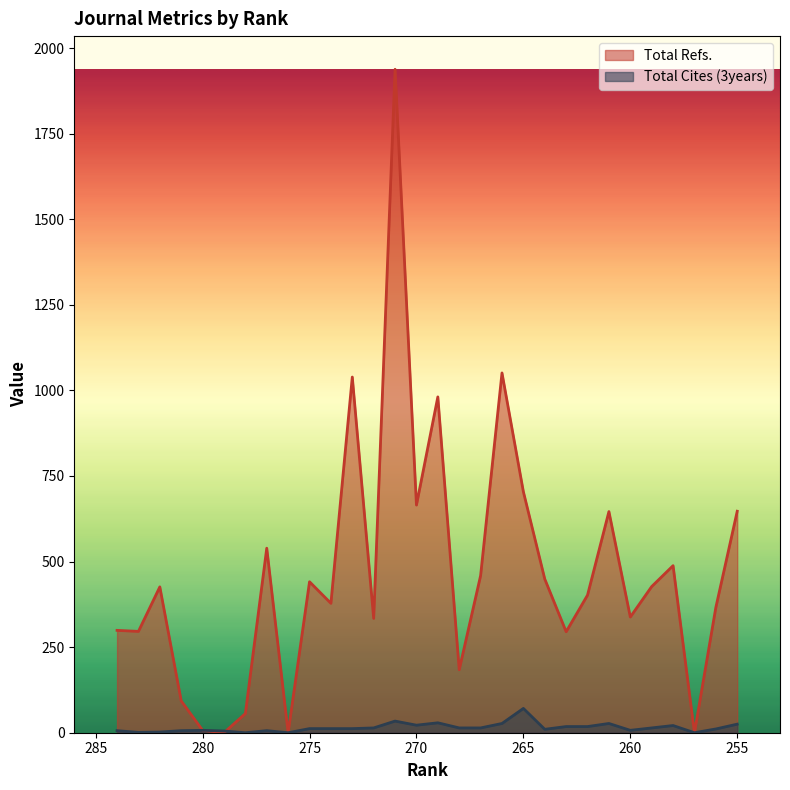

Rank the series at 255 from highest to lowest value.

Total Refs., Total Cites (3years)